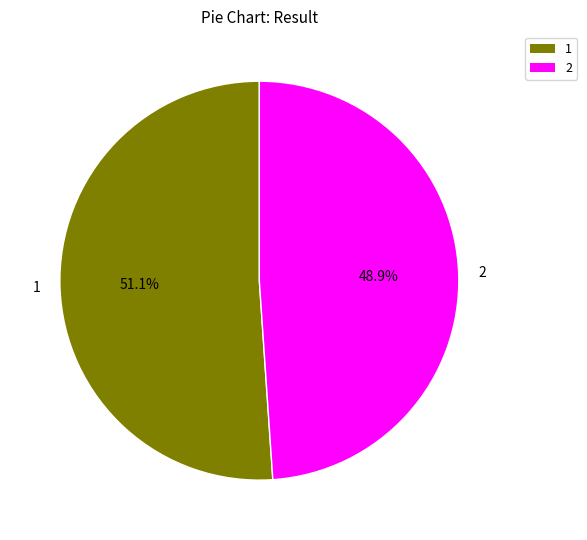

What percentage is the 2 slice, to the nearest percent?

49%